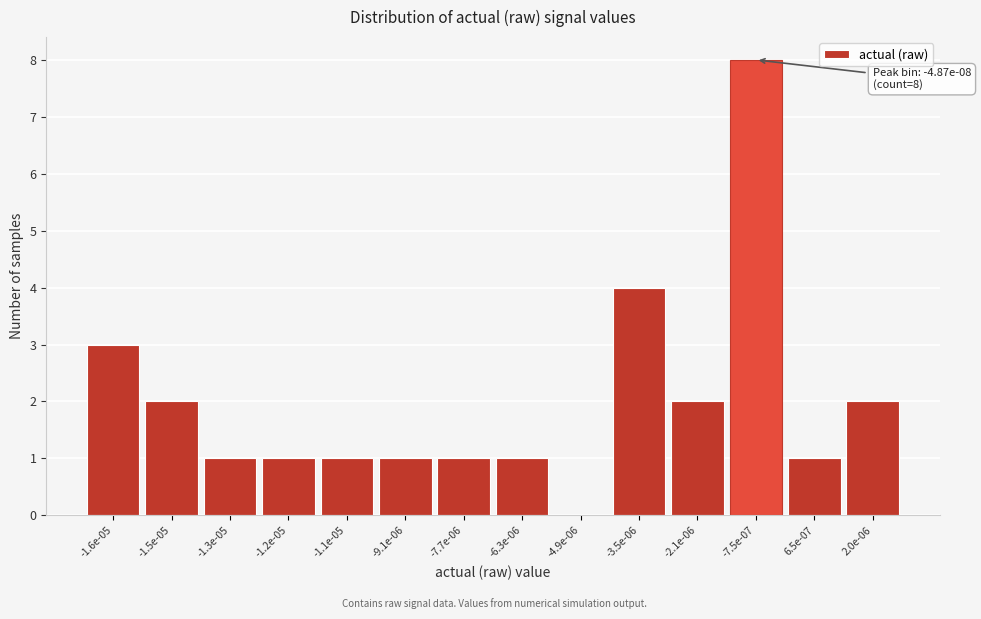

Reading left to right, what are all the values shown in this chart?

-1.6e-05=3	-1.5e-05=2	-1.3e-05=1	-1.2e-05=1	-1.1e-05=1	-9.1e-06=1	-7.7e-06=1	-6.3e-06=1	-4.9e-06=0	-3.5e-06=4	-2.1e-06=2	-7.5e-07=8	6.5e-07=1	2.0e-06=2